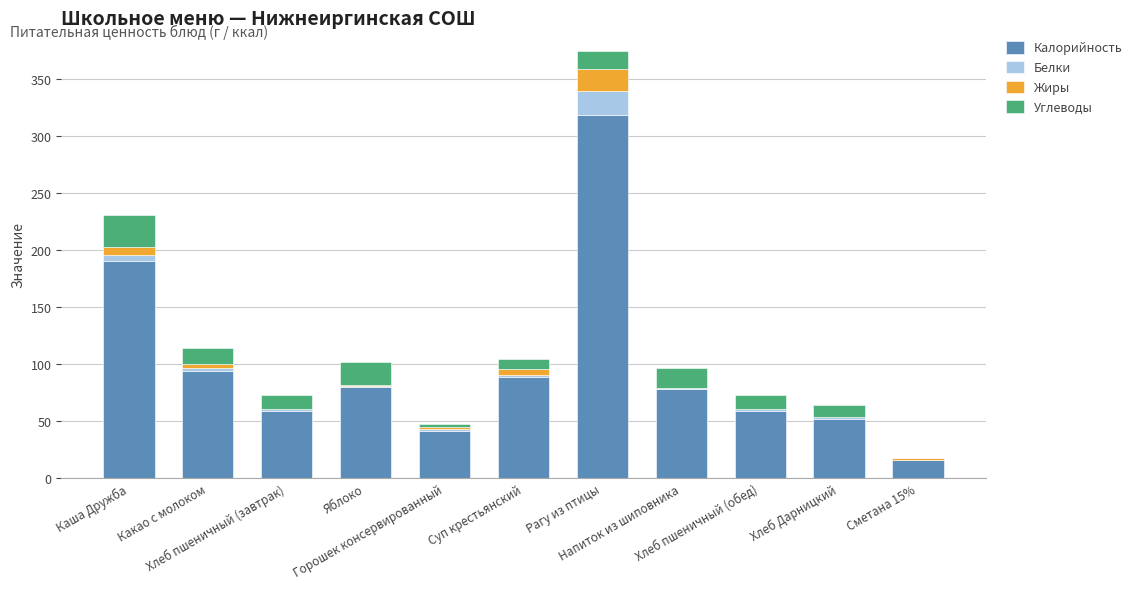

True or false: Калорийность has a value of 41 at Горошек консервированный.

True